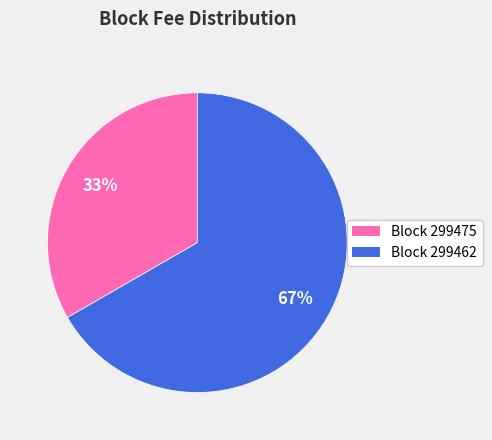

Is there any slice that represents more than half of the pie?

Yes